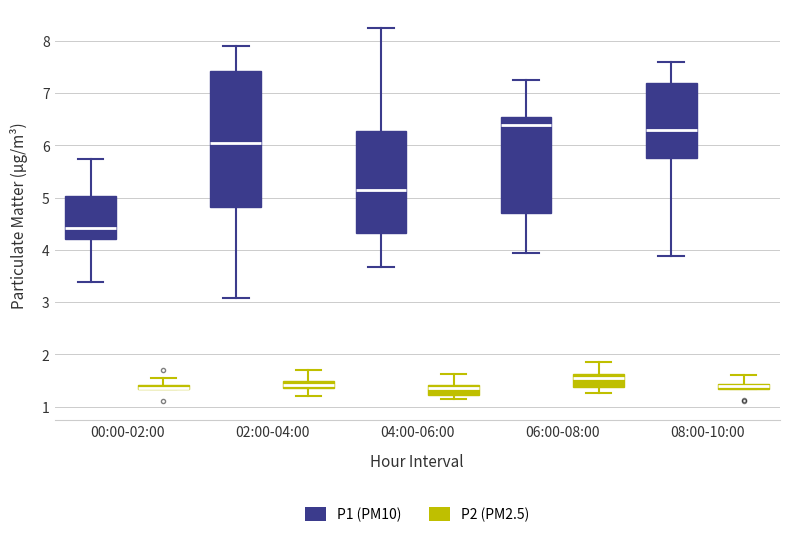

Which box is the tallest, from its lower edge to its upper edge?

02:00-04:00 (P1 (PM10))